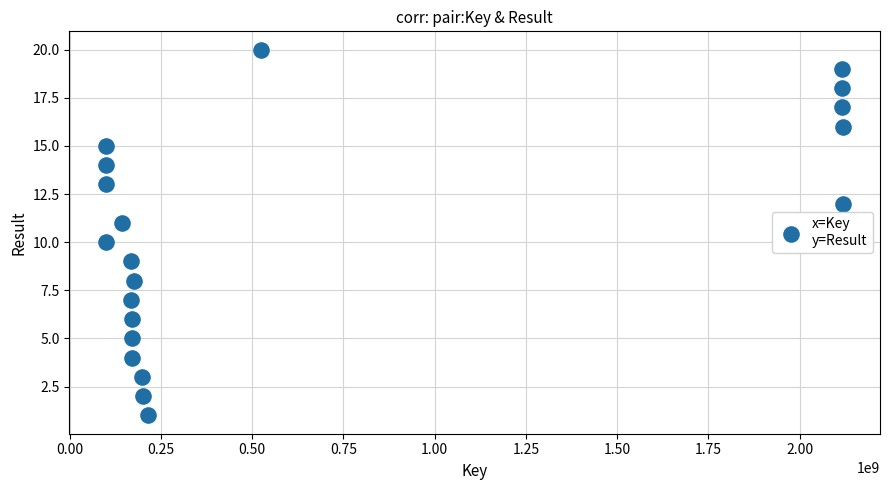

What is the range of X values (max minus min)?

2019458332